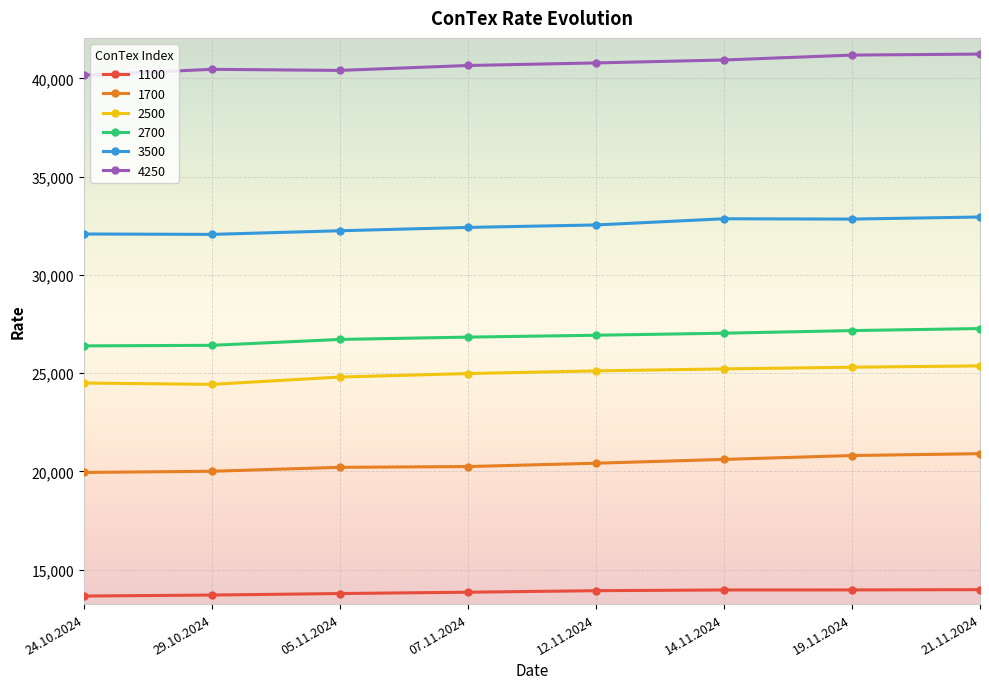

What is the difference between the maximum and second lowest values in the 2500 series?

873